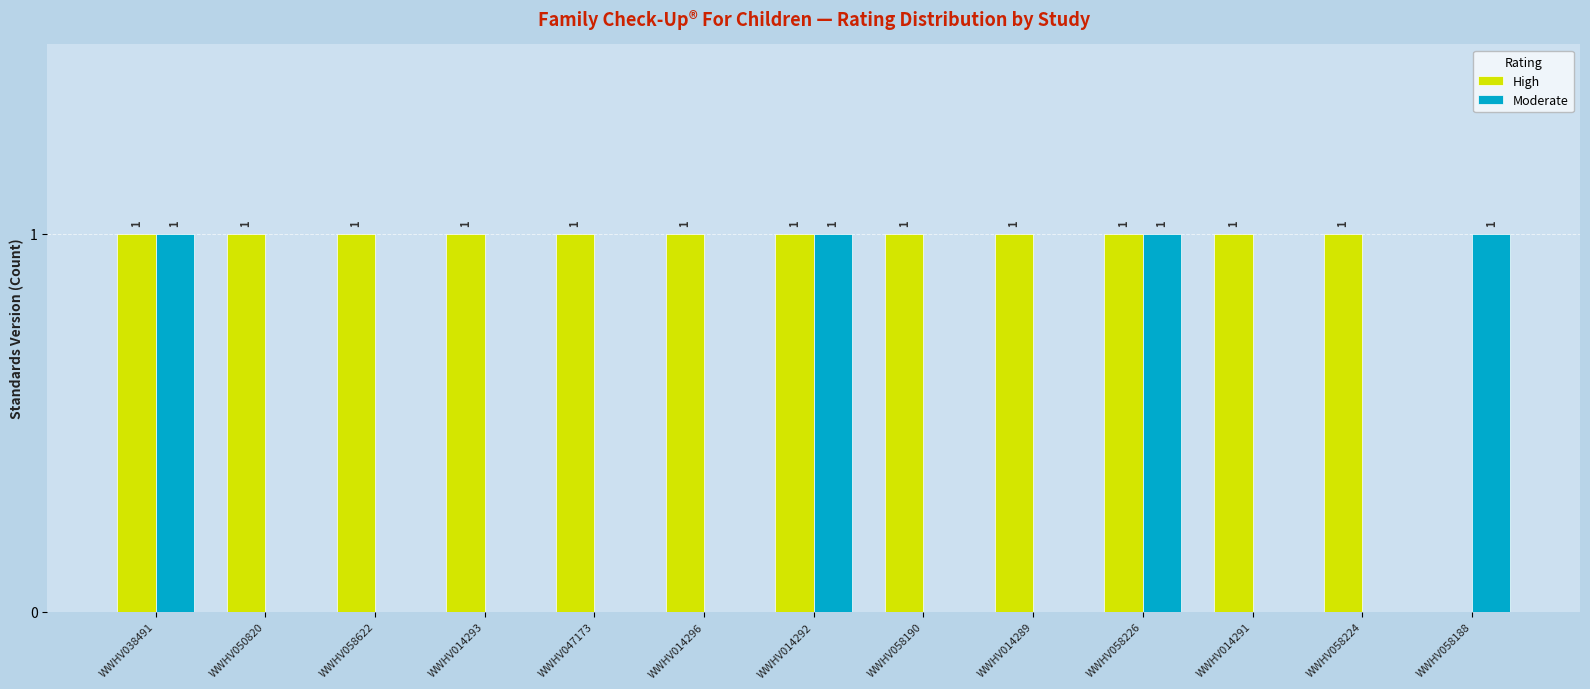

Which series has the largest total across all categories?

High